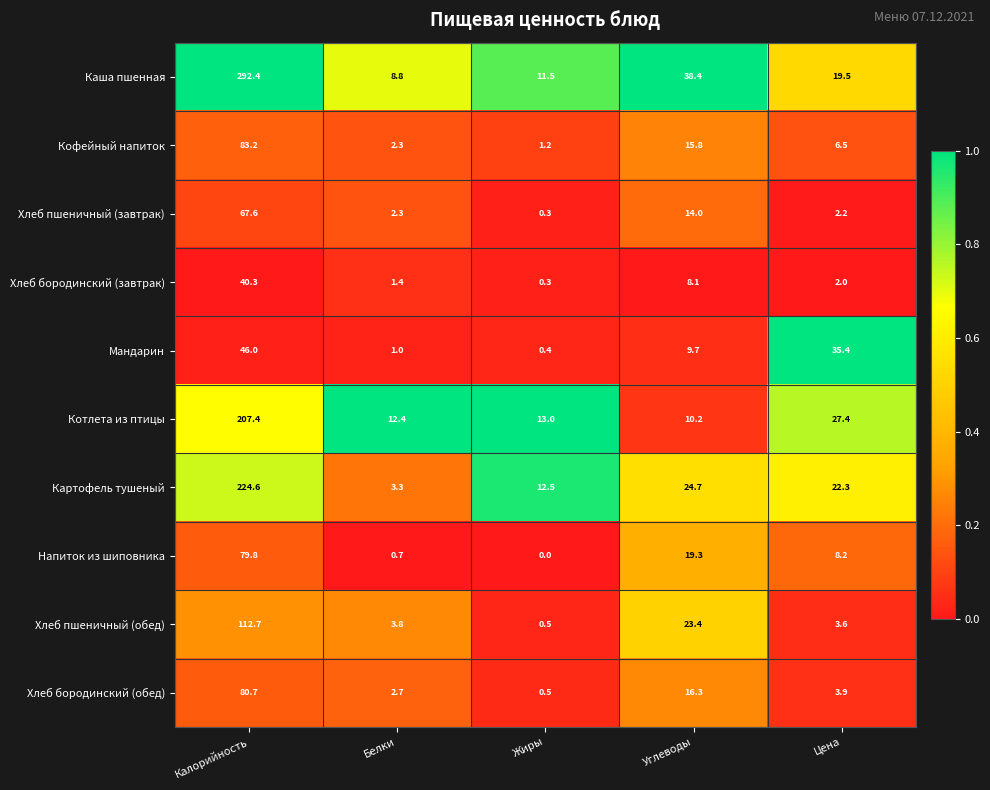

The Хлеб бородинский (завтрак) series shows 0.3 at Жиры. True or false?

True